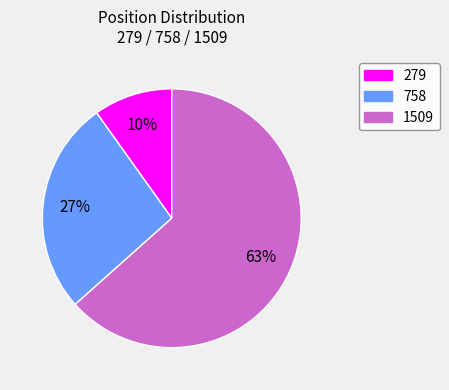

What percentage is the 758 slice, to the nearest percent?

27%